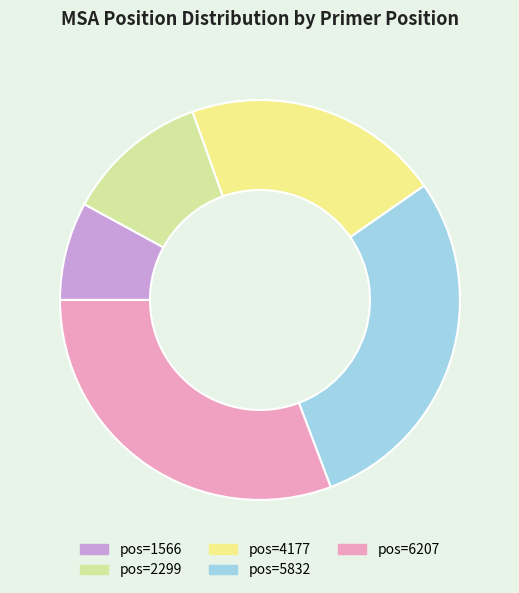

Rank the categories by value from highest to lowest.

pos=6207, pos=5832, pos=4177, pos=2299, pos=1566